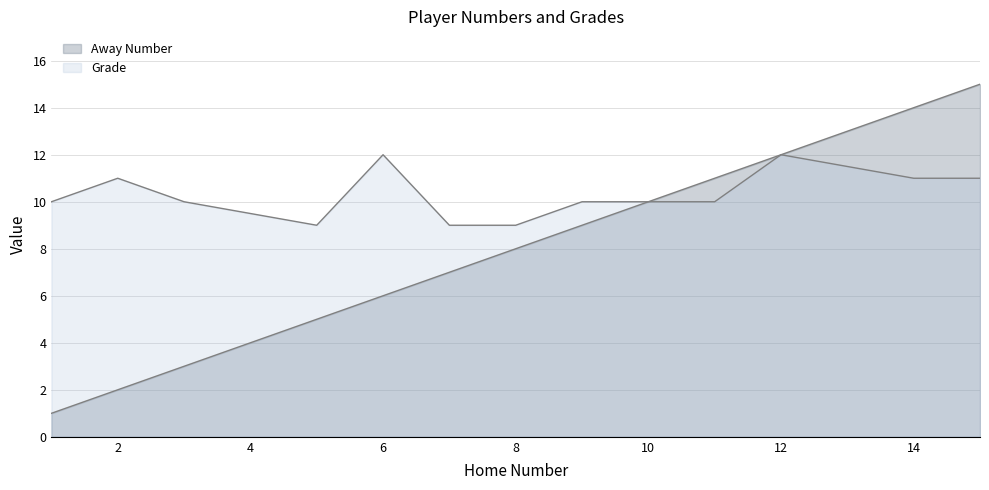

Where does the Grade series first go above 10?

2